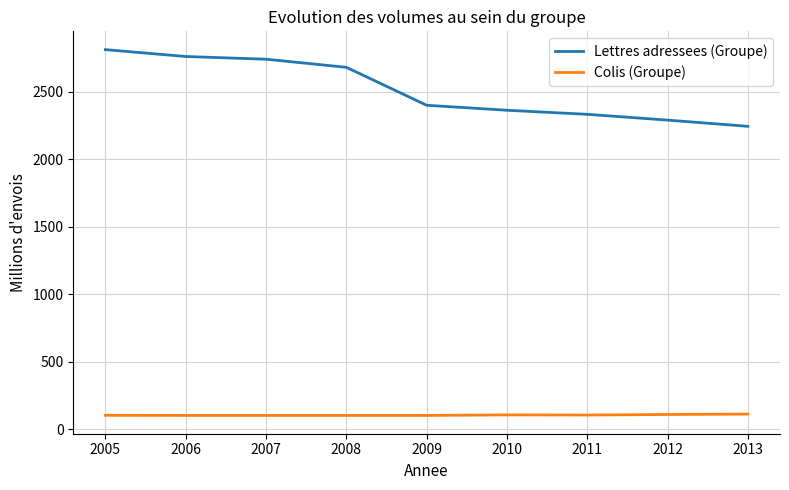

True or false: Lettres adressees (Groupe) and Colis (Groupe) cross at least once.

False